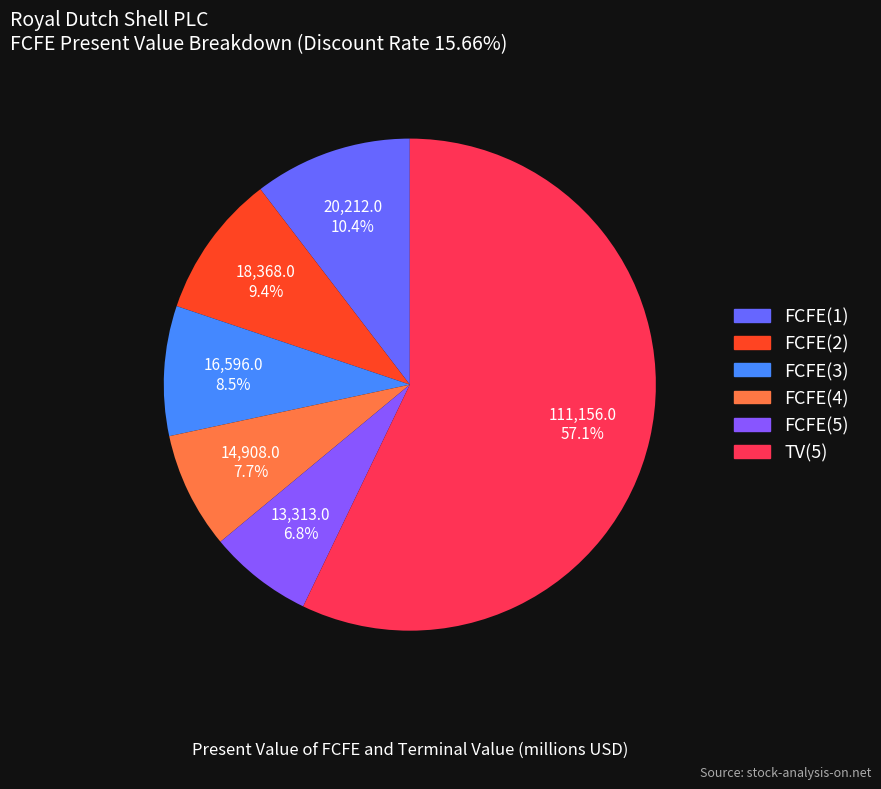

To the nearest percent, what is the difference between the TV(5) and FCFE(4) slice percentages?

49%